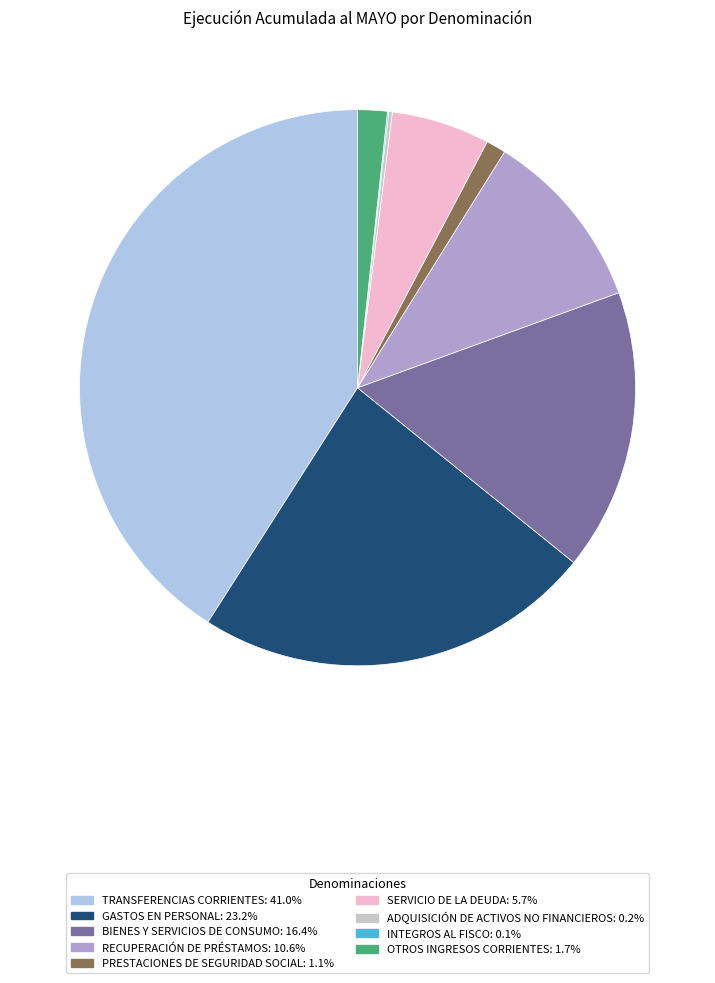

Is it true that TRANSFERENCIAS CORRIENTES is 26% of the pie?

False